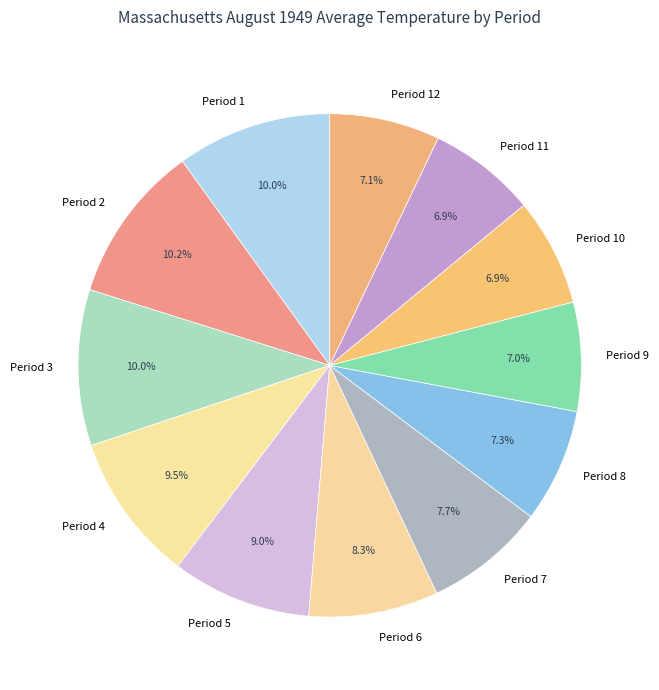

Is there any slice that represents more than half of the pie?

No